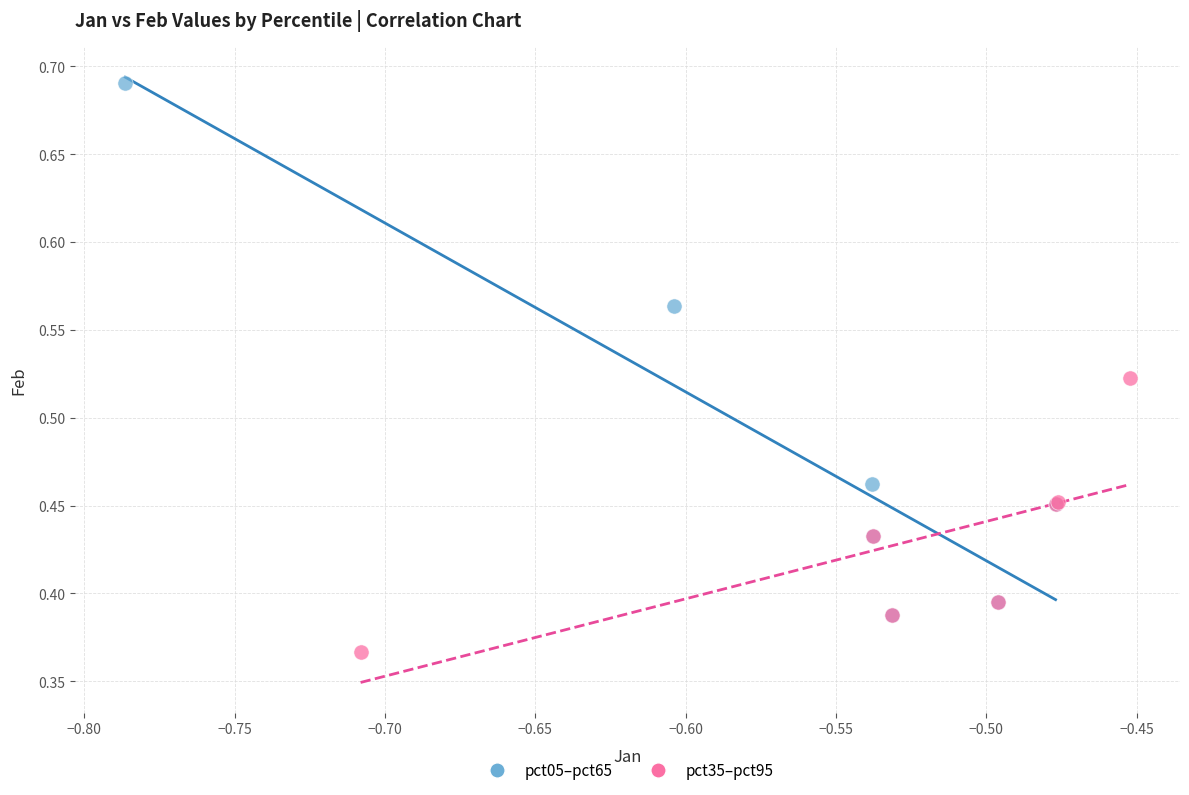

Which series has the widest spread of Y values?

pct05–pct65